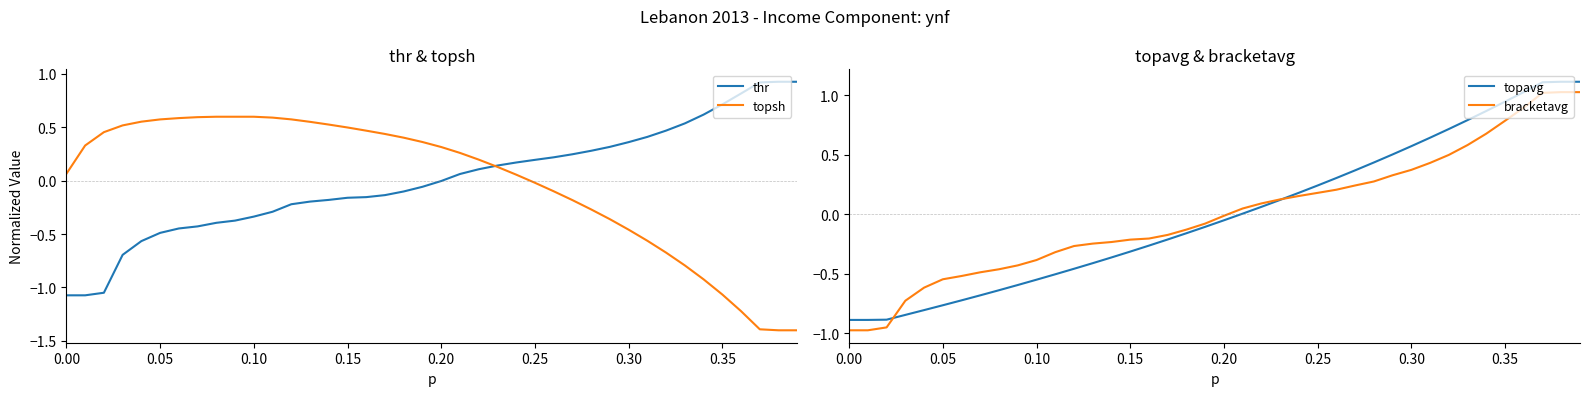

Count the number of data series in this chart.

4